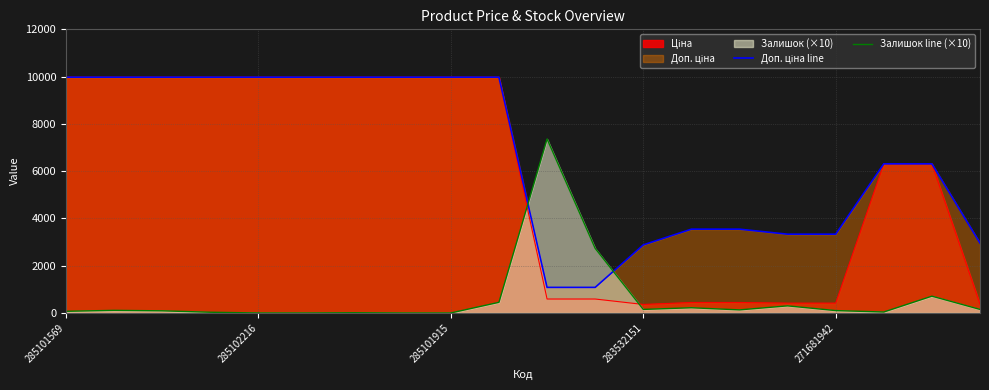

What is the total value across all series at 285101915?

19950.0